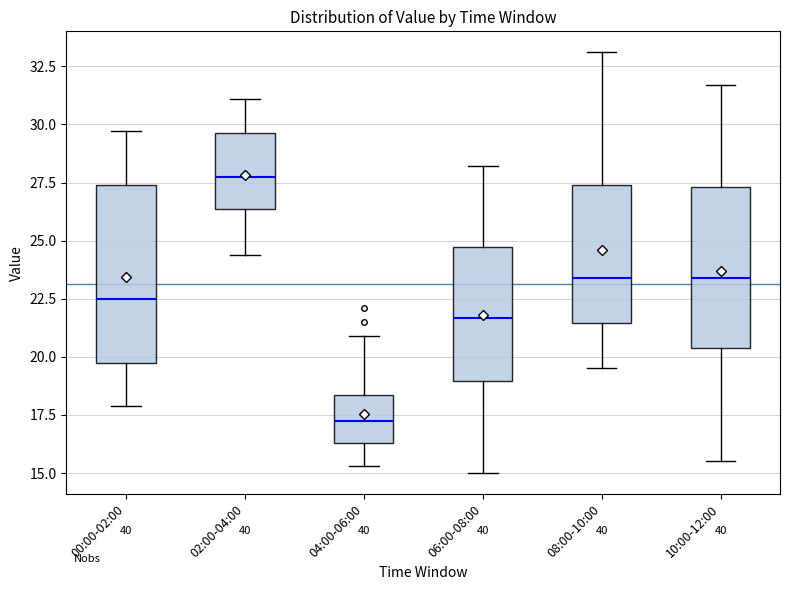

Reading left to right, read every box against the y-axis: the position of its median line, the range the box covers, and the ends of its whiskers. The values are not printed on the chart, so give them approximately, as read against the axis.

00:00-02:00: median 22.5, box 19.5 to 27.5, whiskers 18.0 to 29.5
02:00-04:00: median 28.0, box 26.5 to 29.5, whiskers 24.5 to 31.0
04:00-06:00: median 17.5, box 16.5 to 18.5, whiskers 15.5 to 21.0
06:00-08:00: median 21.5, box 19.0 to 24.5, whiskers 15.0 to 28.0
08:00-10:00: median 23.5, box 21.5 to 27.5, whiskers 19.5 to 33.0
10:00-12:00: median 23.5, box 20.5 to 27.5, whiskers 15.5 to 31.5